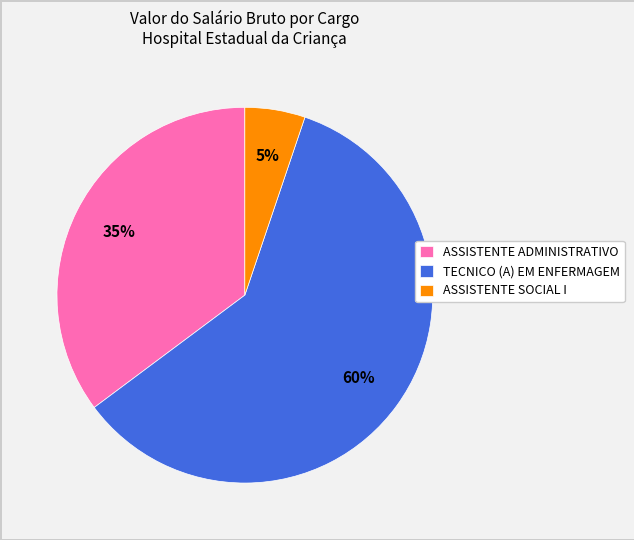

The TECNICO (A) EM ENFERMAGEM slice represents 1% of the pie. True or false?

False